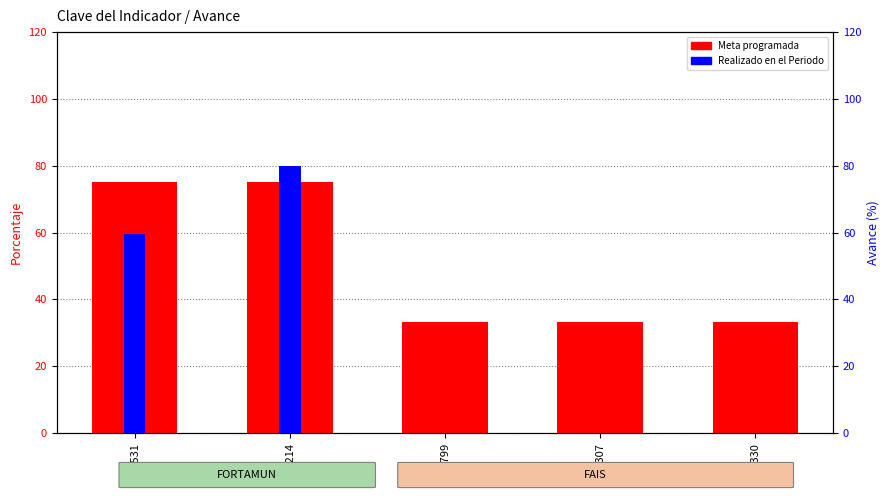

What are all the series names shown in the legend?

Meta programada, Realizado en el Periodo